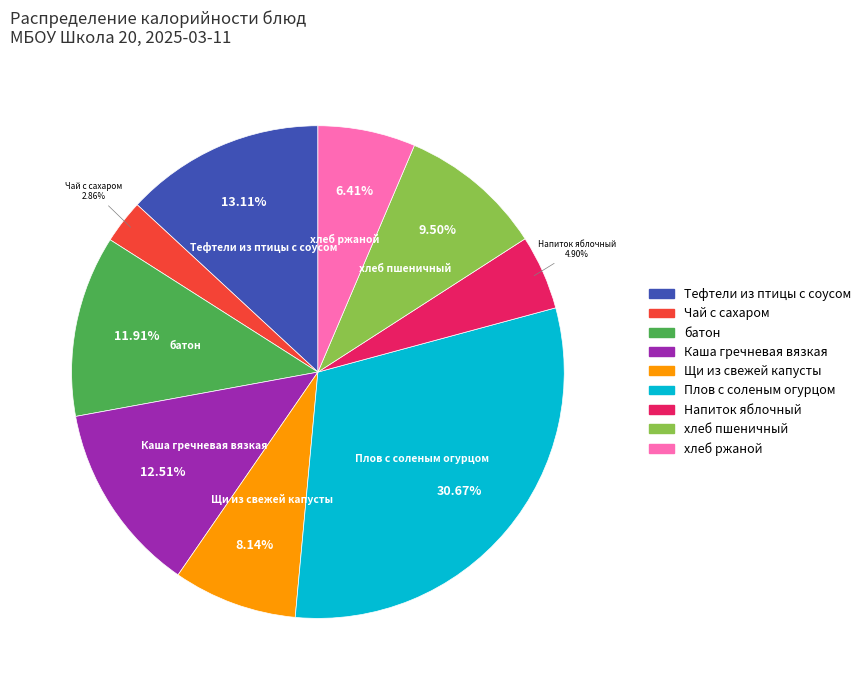

Which slice is the smallest?

Чай с сахаром